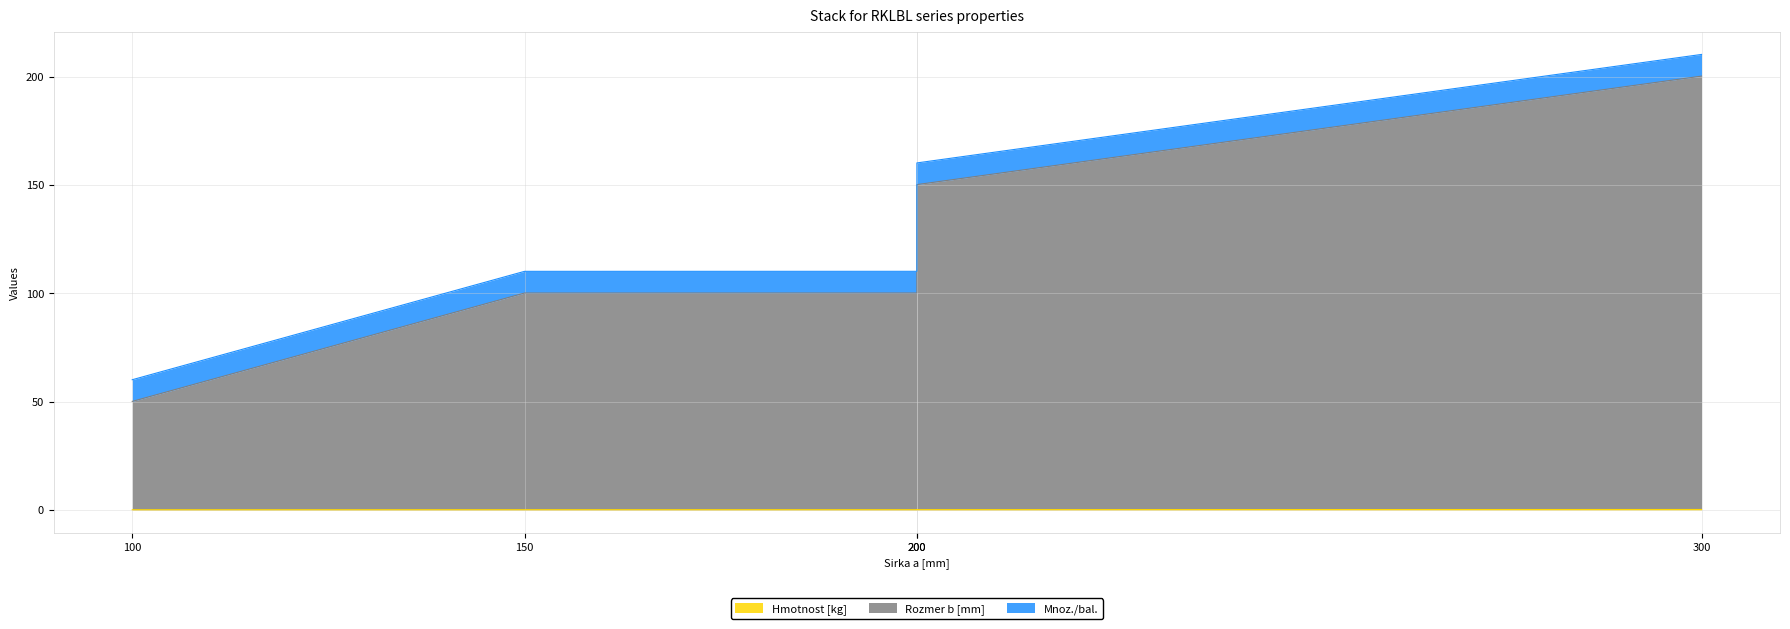

Is the value of Rozmer b [mm] at 200 greater than the value of Hmotnost [kg] at 200?

Yes